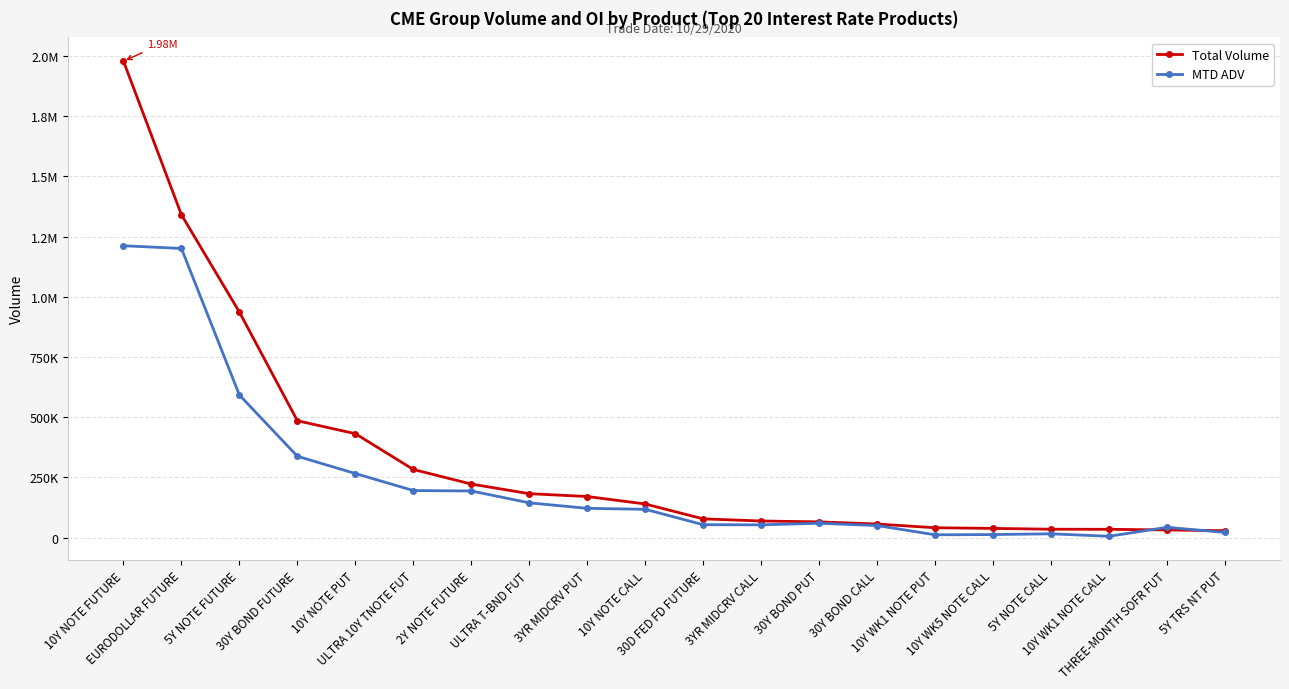

What position from the left is 30Y BOND PUT?

13